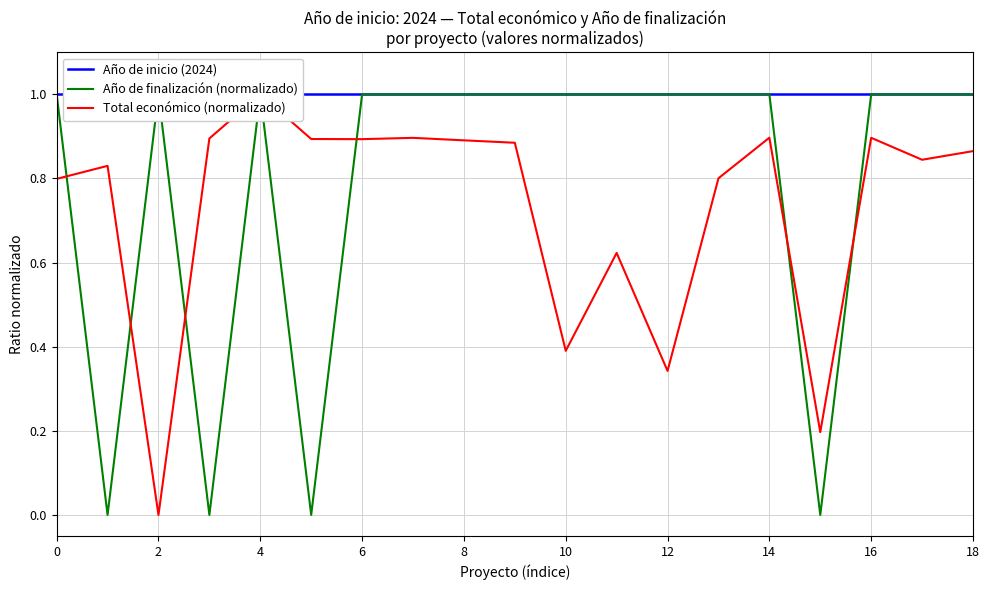

Reading left to right, what are all the values shown in this chart?

Año de inicio (2024): 1.0	1.0	1.0	1.0	1.0	1.0	1.0	1.0	1.0	1.0	1.0	1.0	1.0	1.0	1.0	1.0	1.0	1.0	1.0
Año de finalización (normalizado): 1.0	0.0	1.0	0.0	1.0	0.0	1.0	1.0	1.0	1.0	1.0	1.0	1.0	1.0	1.0	0.0	1.0	1.0	1.0
Total económico (normalizado): 0.8	0.8	0.0	0.9	1.0	0.9	0.9	0.9	0.9	0.9	0.4	0.6	0.3	0.8	0.9	0.2	0.9	0.8	0.9